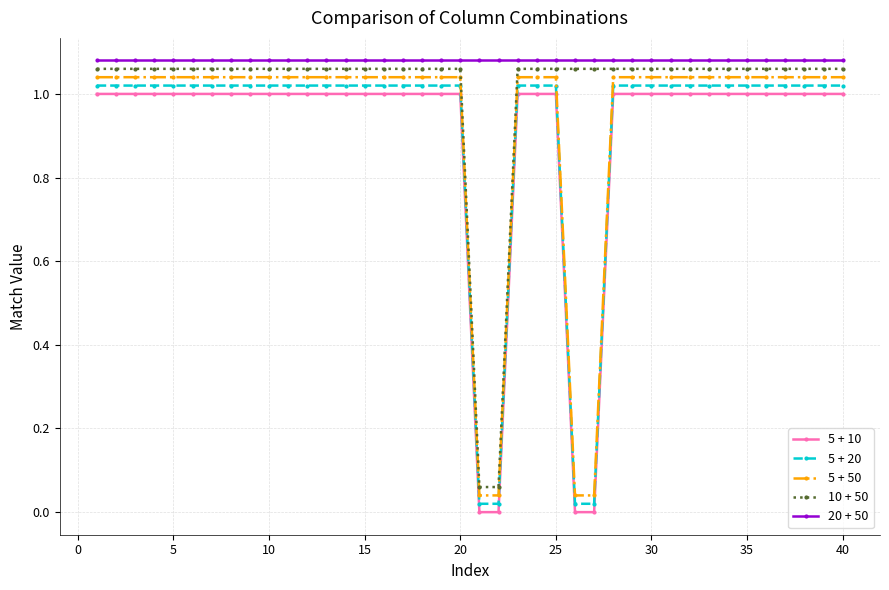

What is the sum of all 5 + 20 values?

36.8